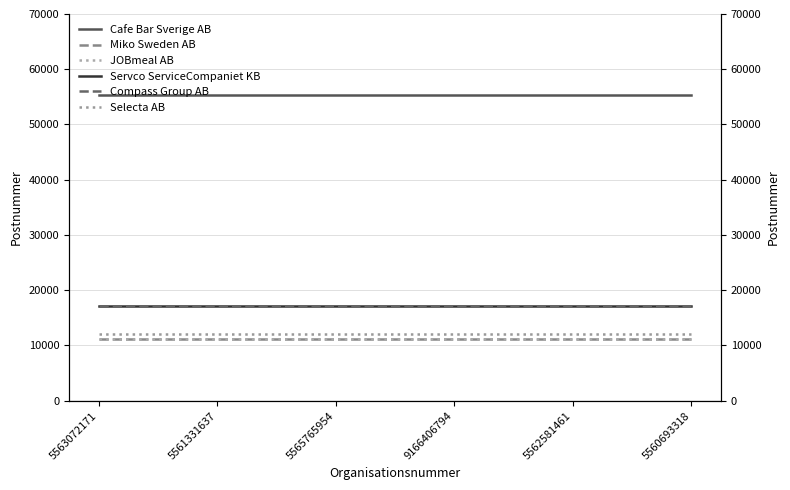

What is the difference between the highest and lowest values at 9166406794?

44198